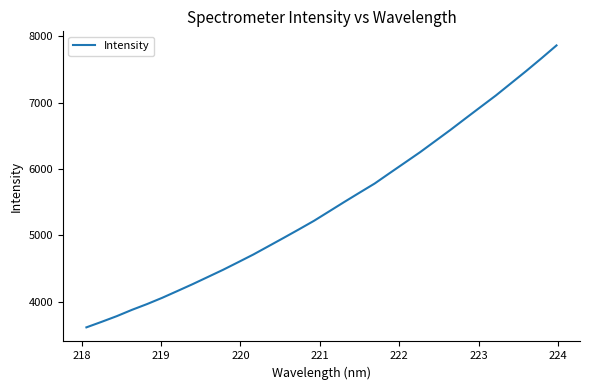

What is the difference between the maximum and minimum values?

4253.1